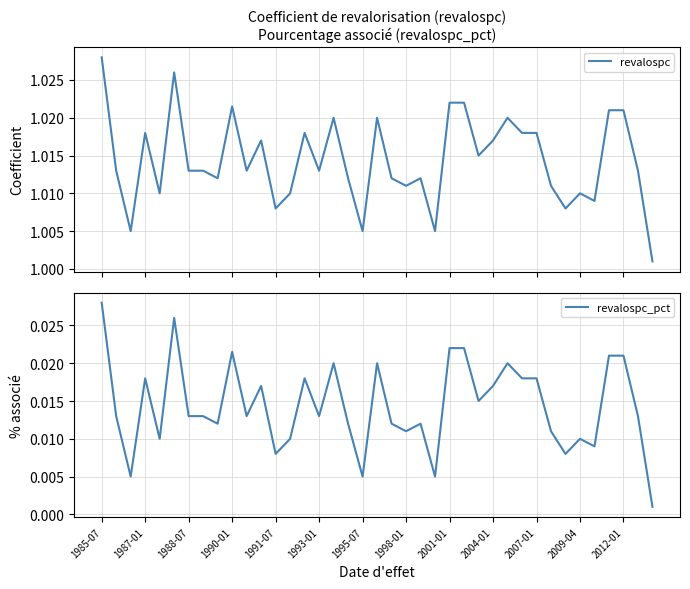

Which category has the highest value in the revalospc_pct series?

1985-07